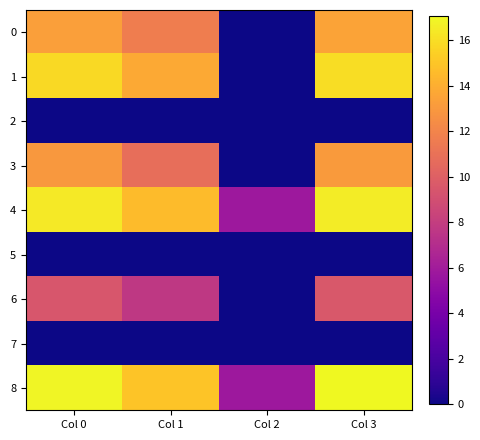

At which category does the chart reach its minimum across all series?

Col 2